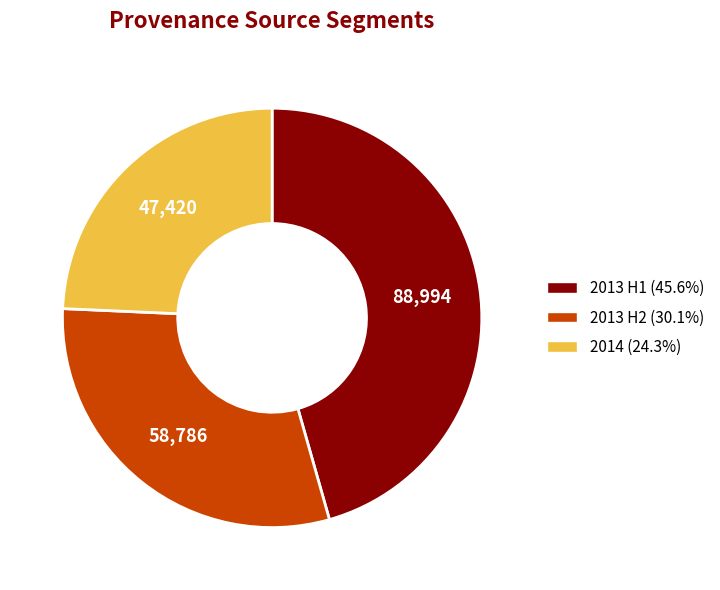

Does any single category account for the majority?

No